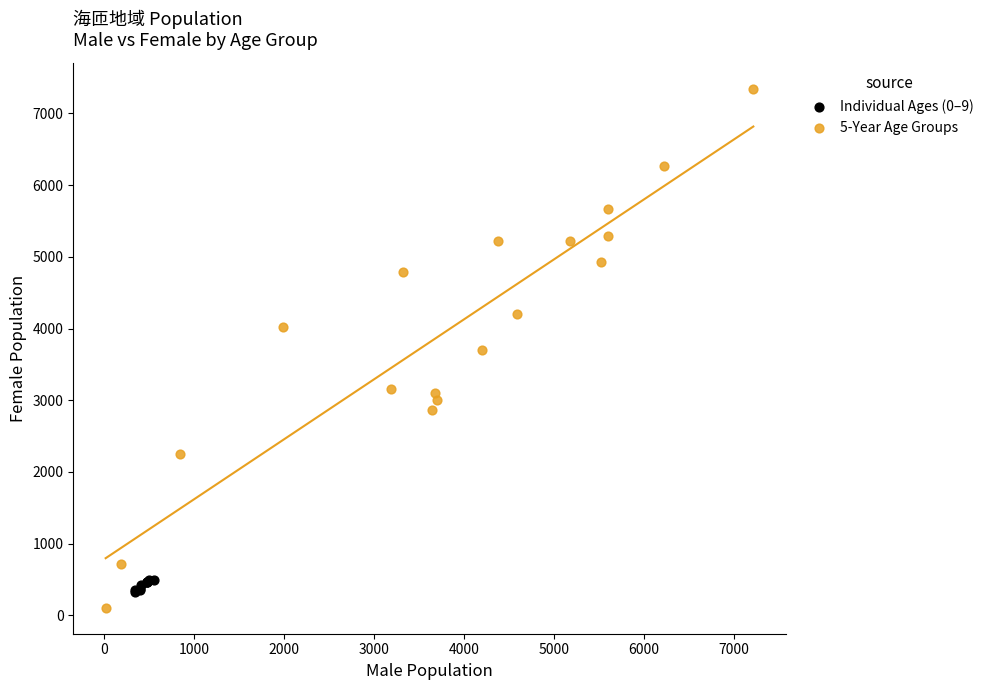

Which series contains the highest Y value?

5-Year Age Groups